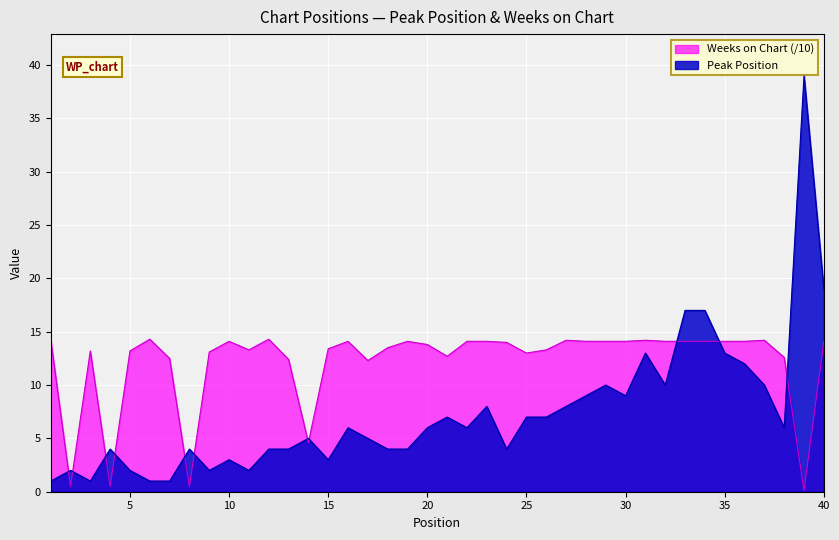

Is the value of Weeks on Chart at 28 greater than the value of Peak Position at 38?

Yes